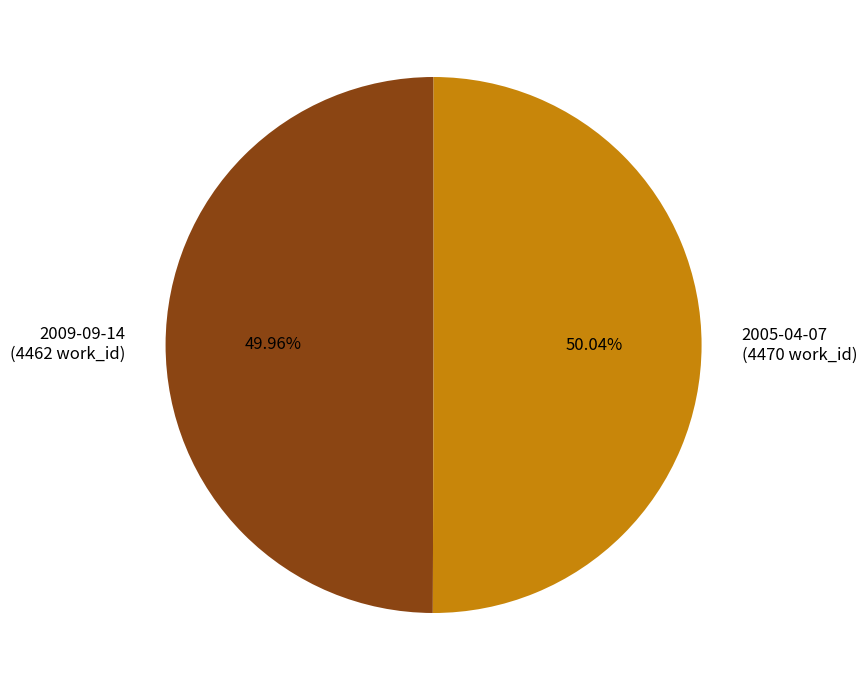

Is there any slice that represents more than half of the pie?

Yes